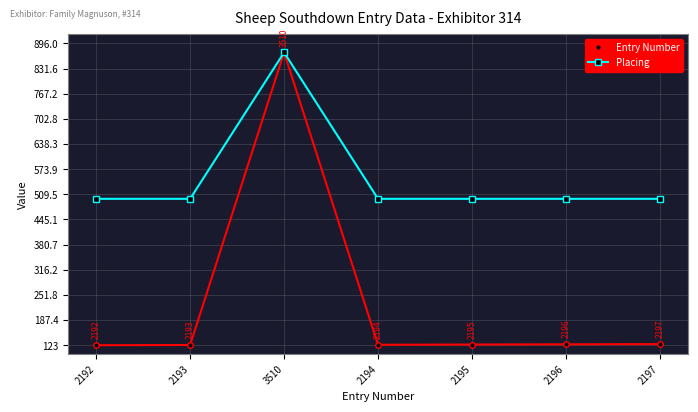

Which series changed the most between 3510 and 2197?

Entry Number